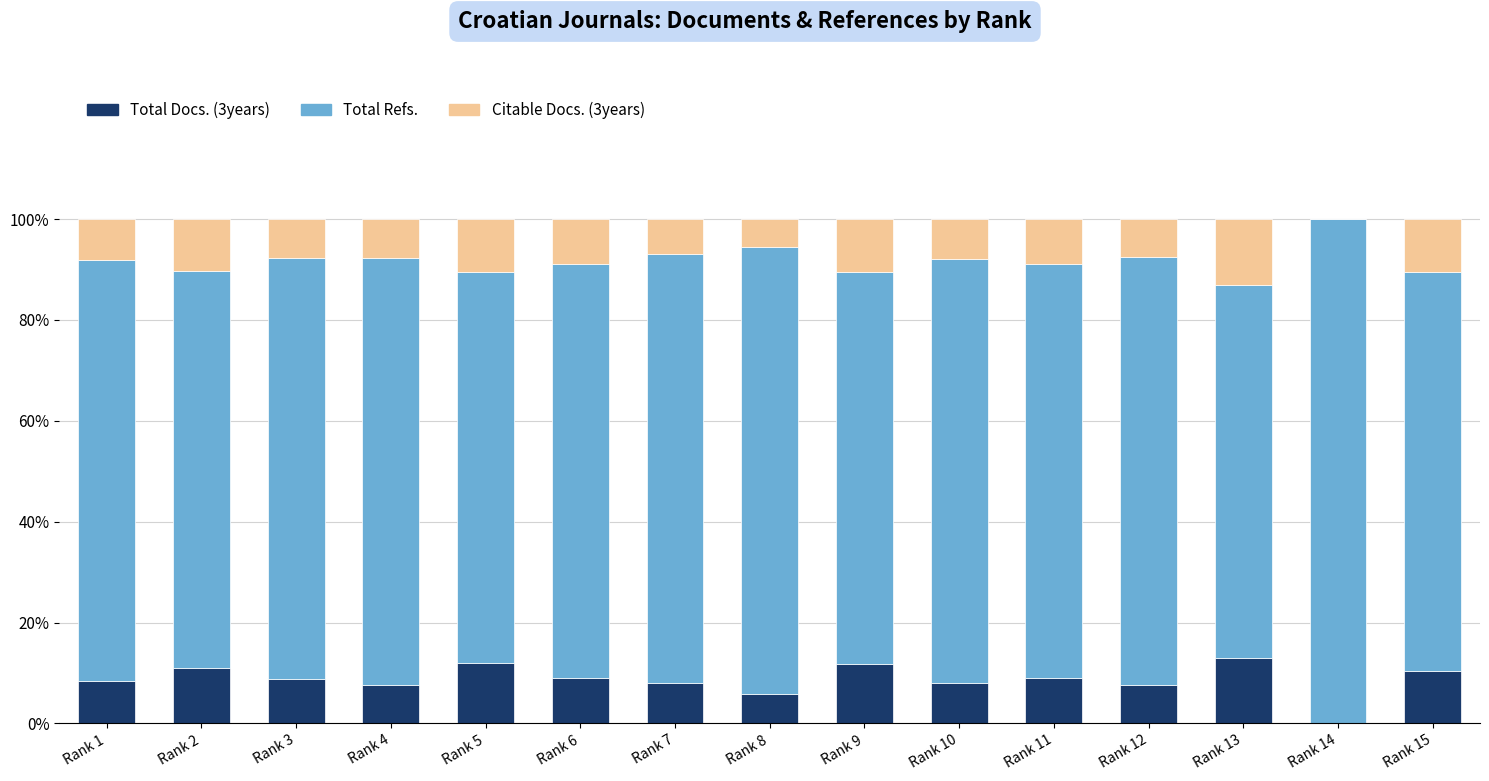

What is the total value across all series at Rank 10?

100.0